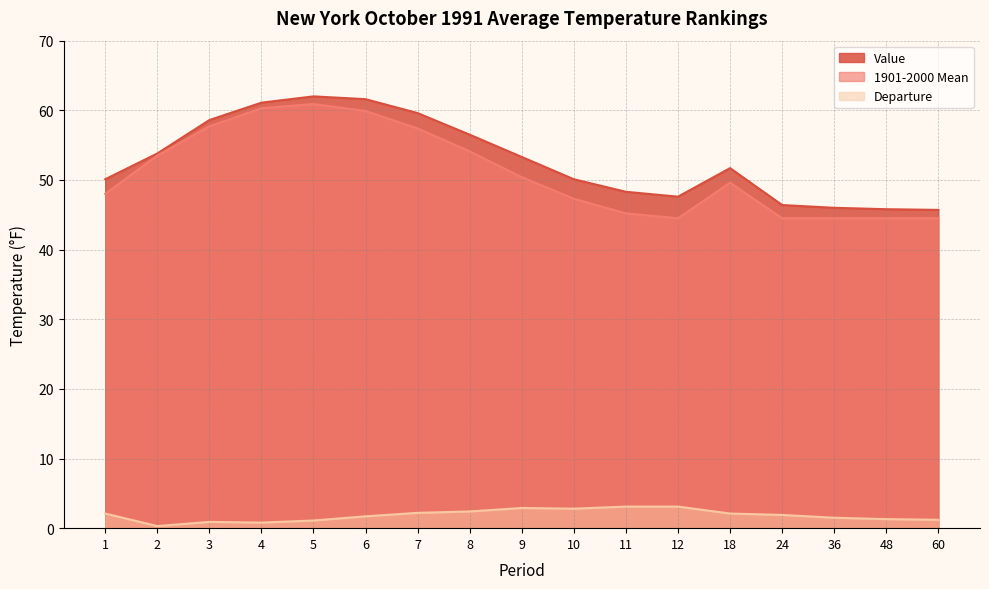

True or false: Departure and Value cross at least once.

False